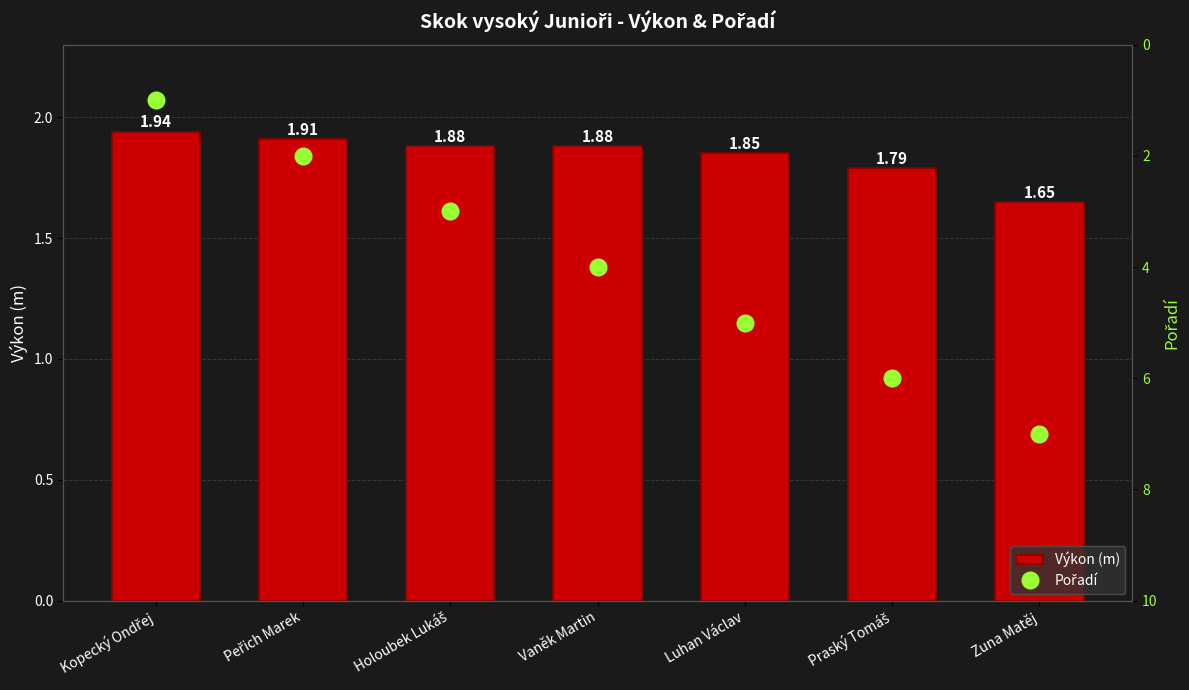

What are all the series names shown in the legend?

Výkon (m), Pořadí